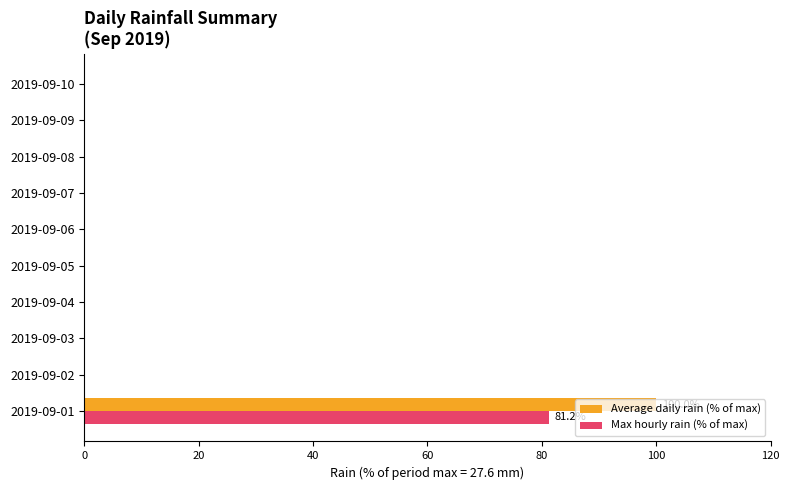

What is the greatest value displayed?

100.0